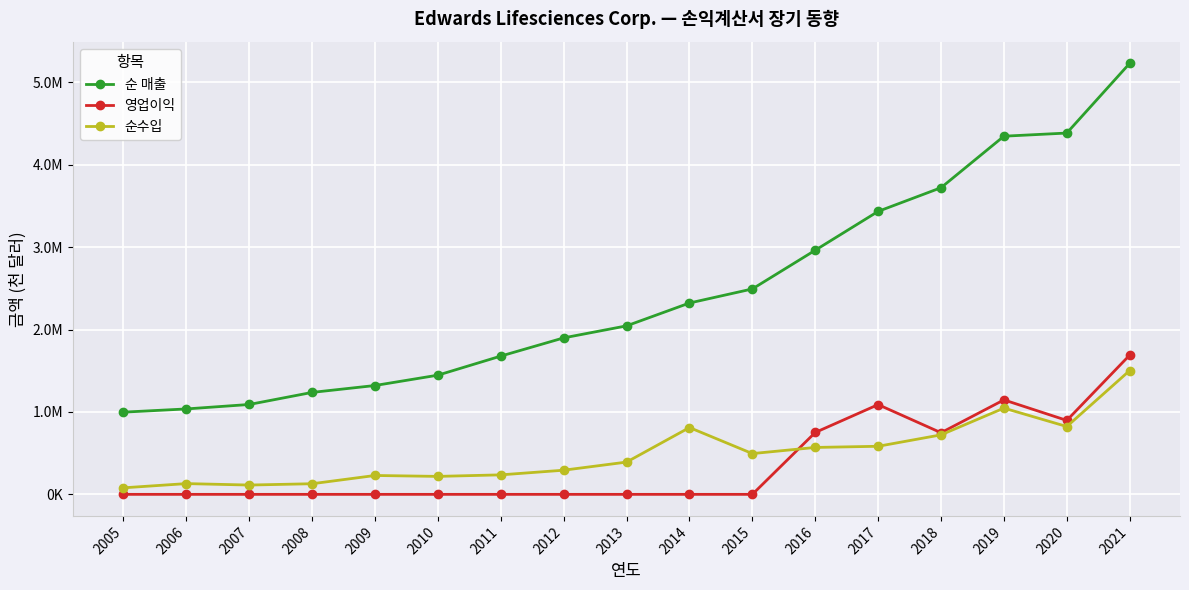

True or false: 영업이익 and 순 매출 cross at least once.

False